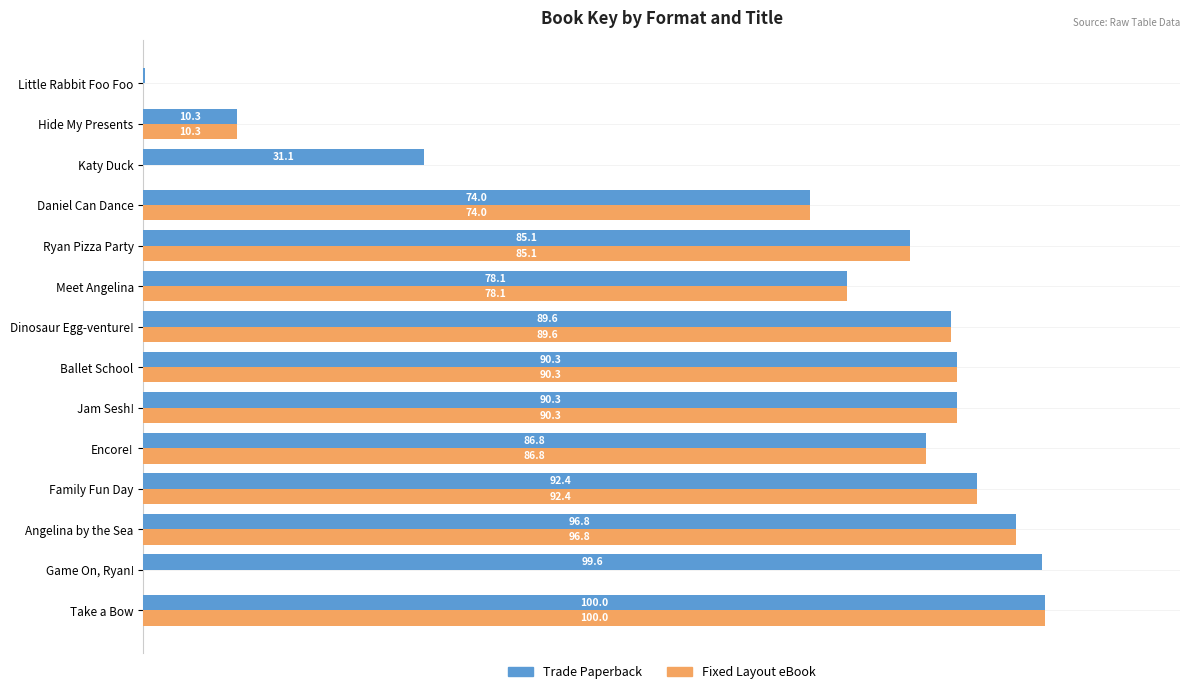

Which category has the highest value in the Fixed Layout eBook series?

Take a Bow